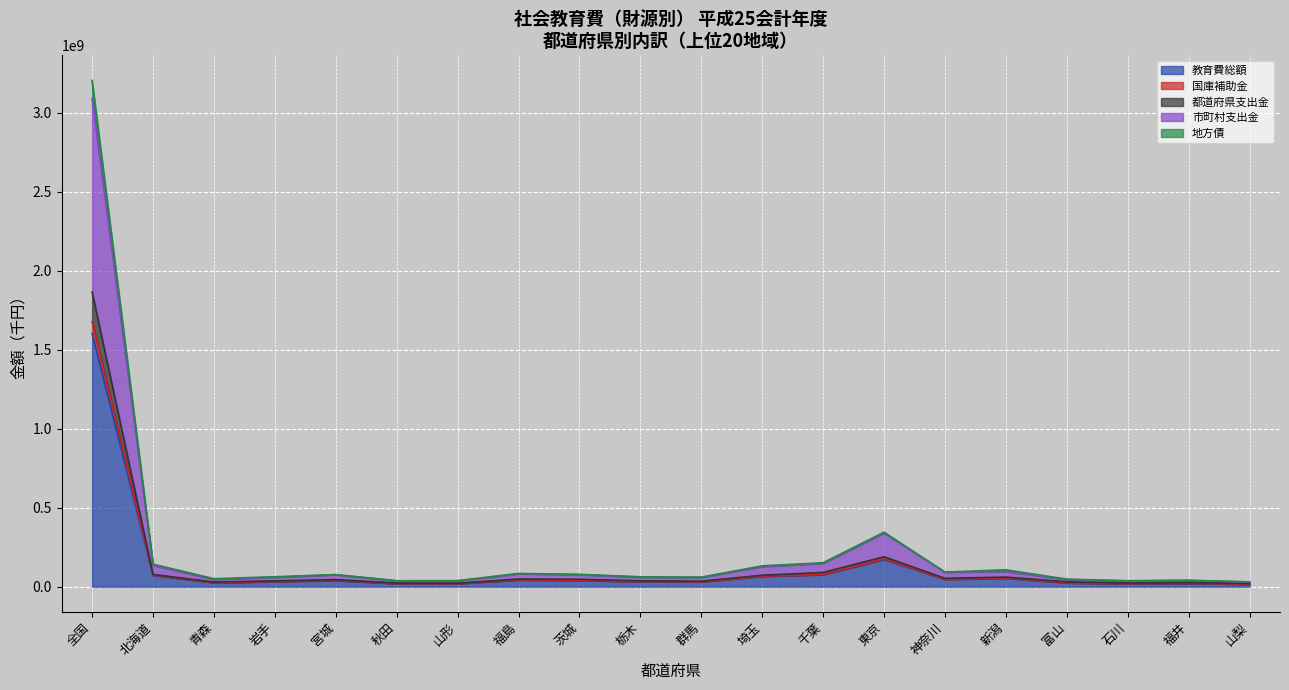

What is the lowest value of the 地方債 series?

30758361